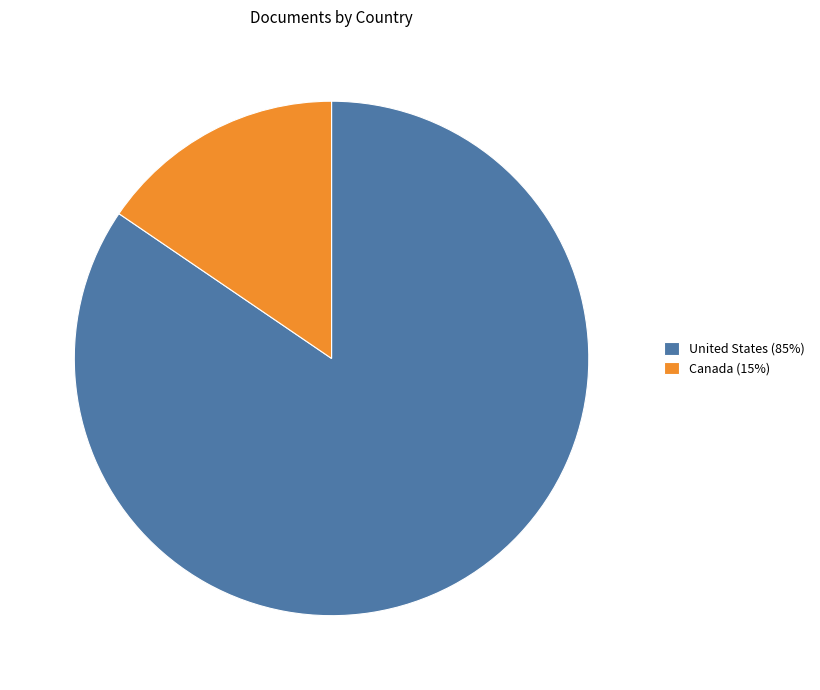

Rank the categories by value from lowest to highest.

Canada, United States